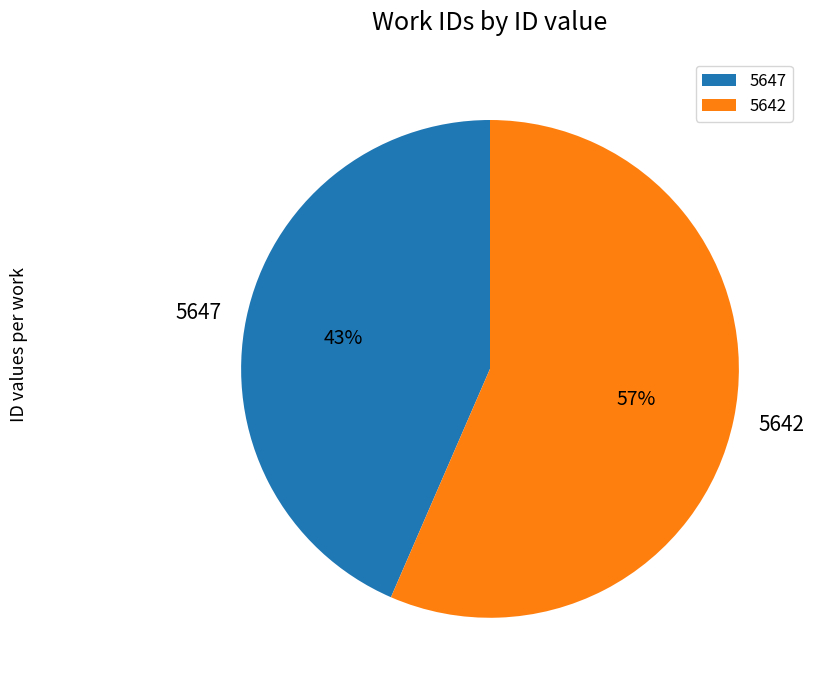

Count the number of slices in the pie.

2